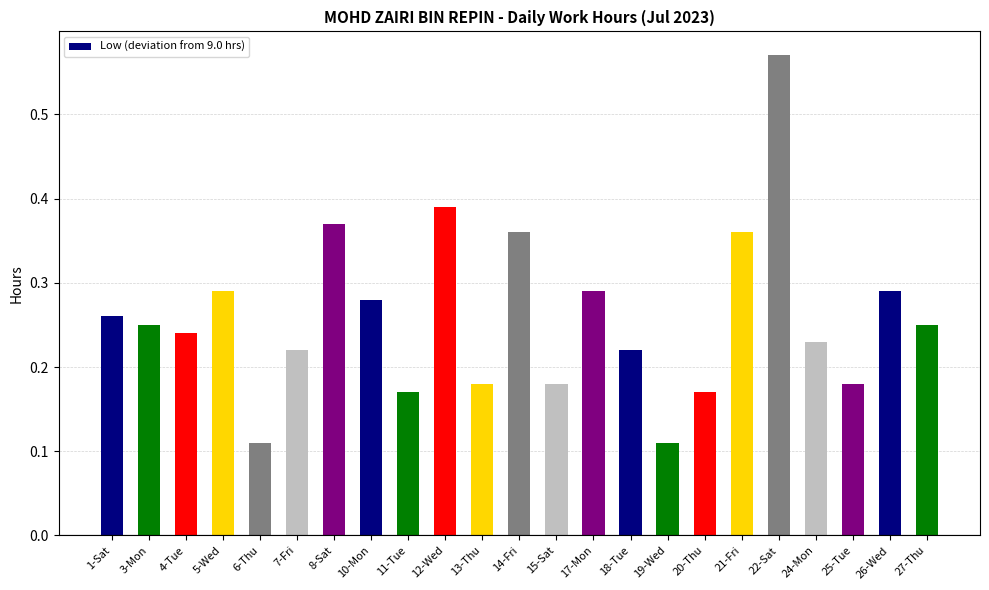

What is the label of the 10th bar from the left?

12-Wed